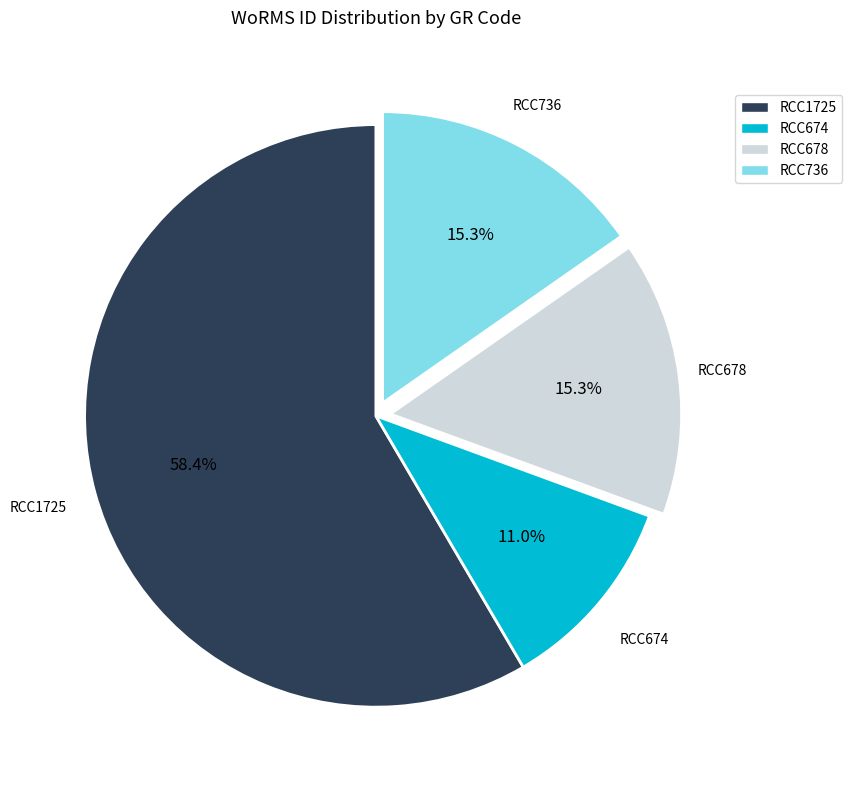

What is the ratio of the value at RCC1725 to the value at RCC736?

3.8